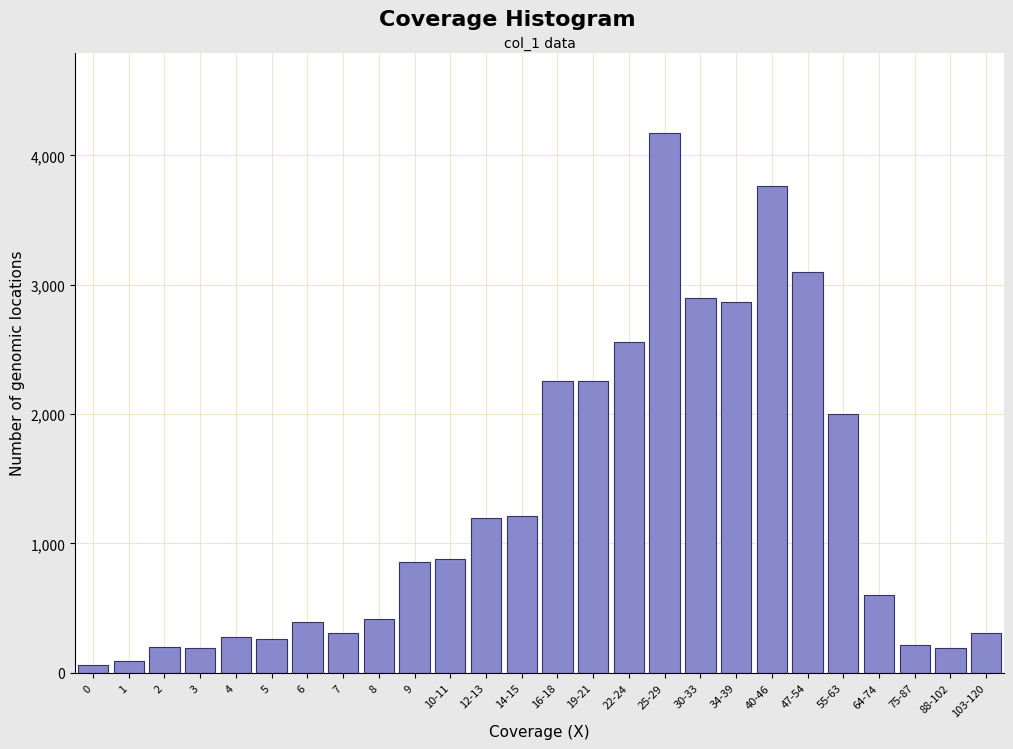

What is the maximum value shown in the chart?

4170